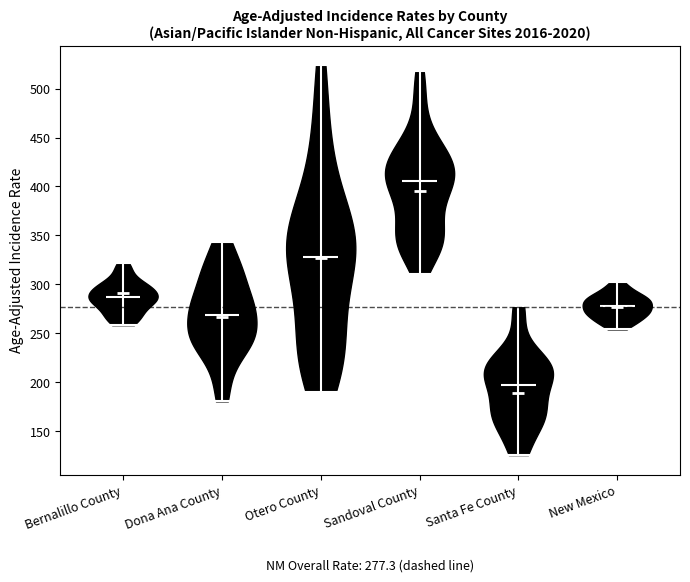

Which violin has the lowest median line?

Santa Fe County